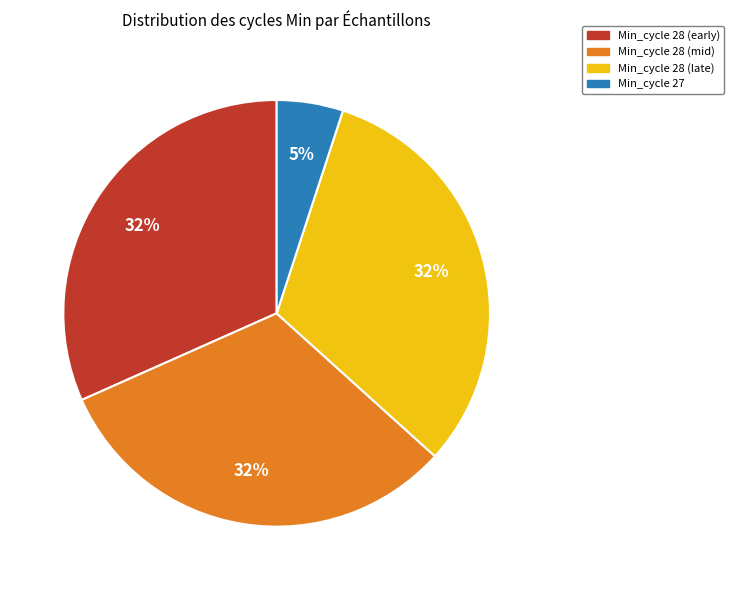

Does any single category account for the majority?

No